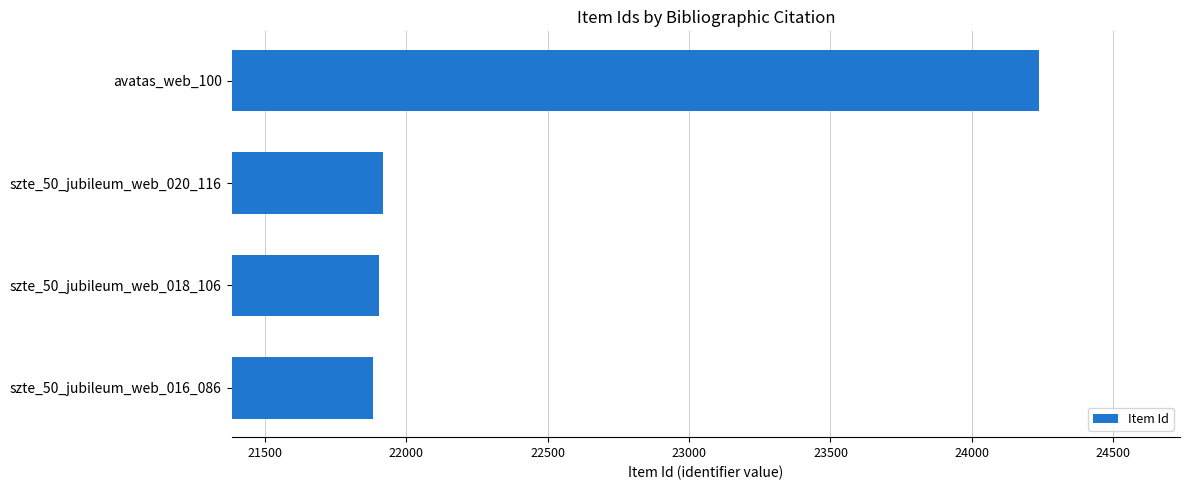

The value at avatas_web_100 is 24236. True or false?

True